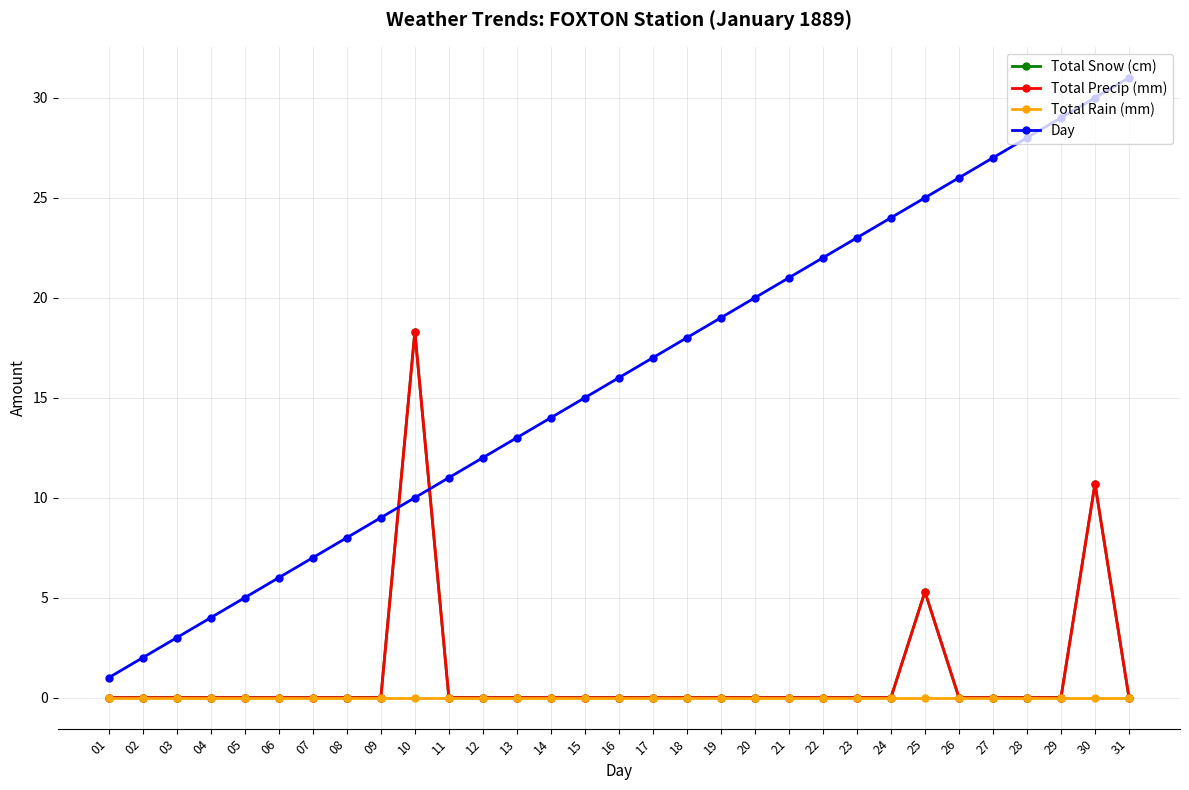

What is the average value of the Day series?

16.0